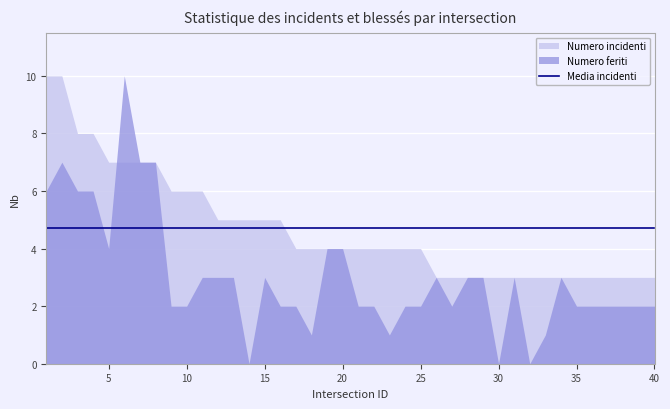

At which category is the sum across all series the highest?

2